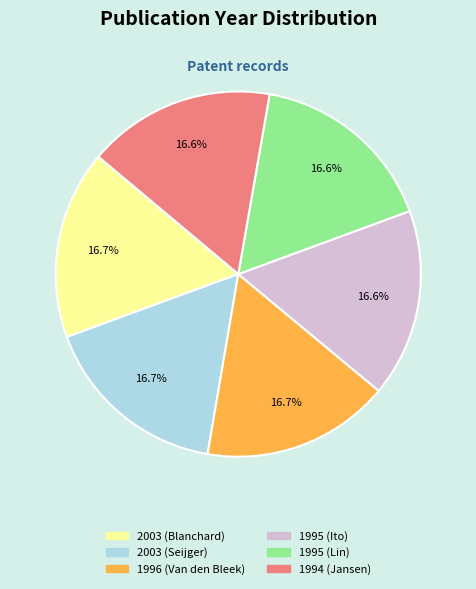

Is it true that 1994 (Jansen) is 17% of the pie?

True